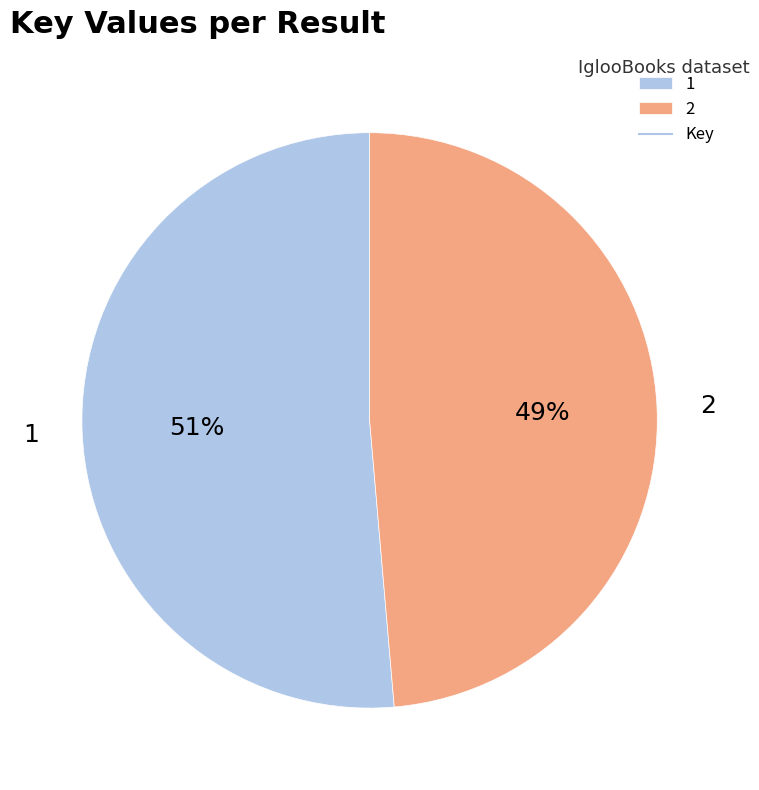

To the nearest percent, what portion does 2 represent?

49%